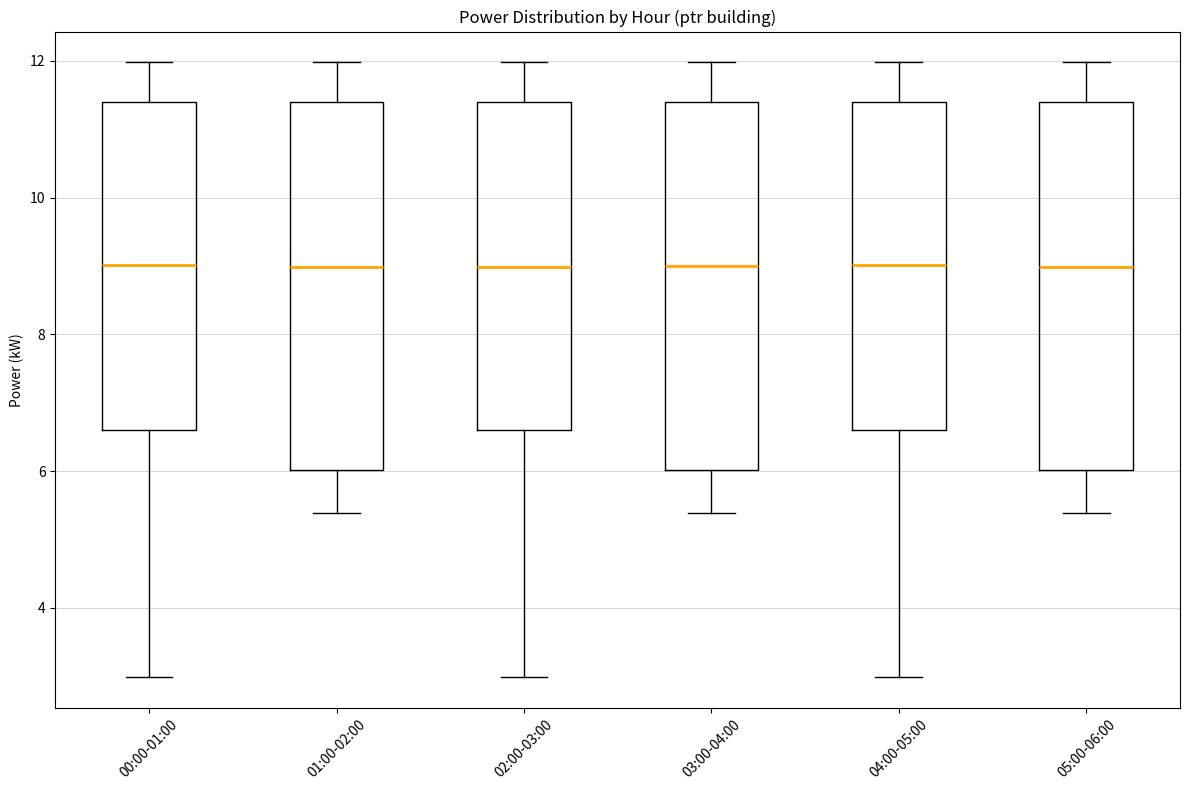

Reading left to right, read every box against the y-axis: the position of its median line, the range the box covers, and the ends of its whiskers. The values are not printed on the chart, so give them approximately, as read against the axis.

00:00-01:00: median 9.0, box 6.6 to 11.4, whiskers 3.0 to 12.0
01:00-02:00: median 9.0, box 6.0 to 11.4, whiskers 5.4 to 12.0
02:00-03:00: median 9.0, box 6.6 to 11.4, whiskers 3.0 to 12.0
03:00-04:00: median 9.0, box 6.0 to 11.4, whiskers 5.4 to 12.0
04:00-05:00: median 9.0, box 6.6 to 11.4, whiskers 3.0 to 12.0
05:00-06:00: median 9.0, box 6.0 to 11.4, whiskers 5.4 to 12.0